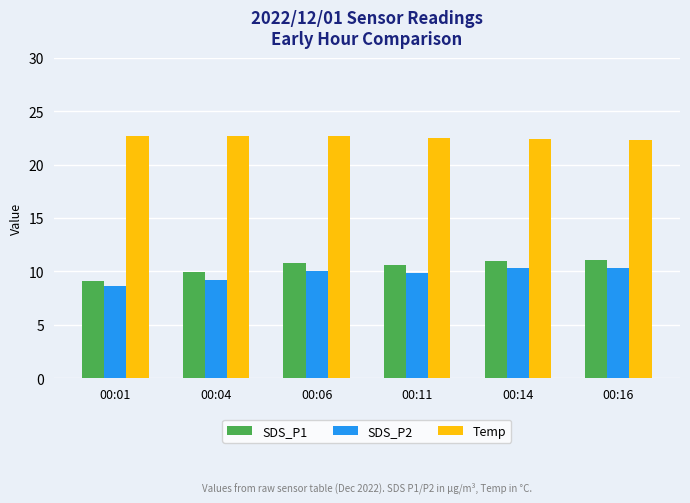

How many series are shown in this chart?

3